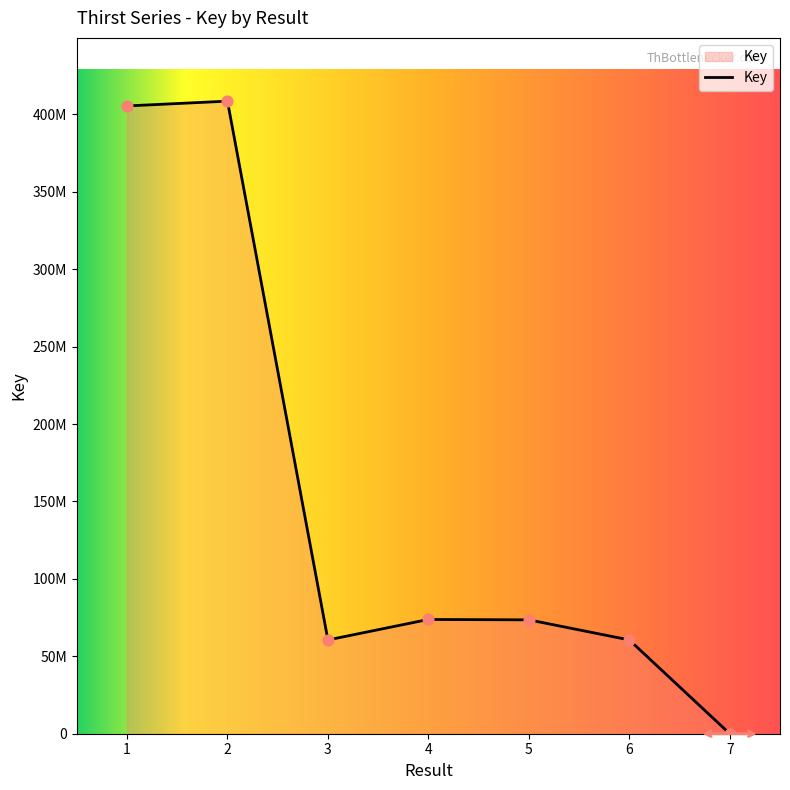

What is the ratio of the value at 2 to the value at 1?

1.0